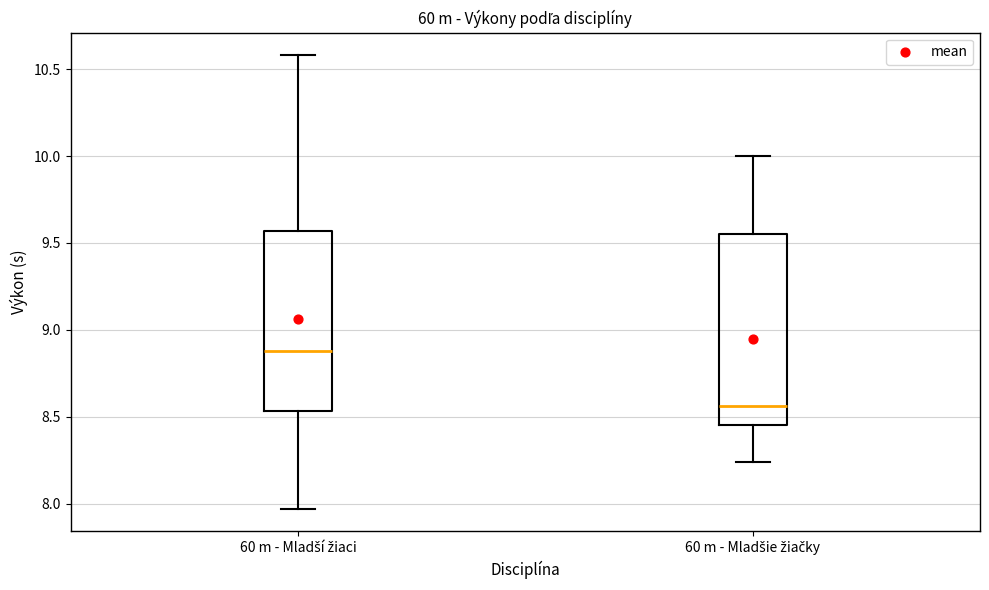

Reading left to right, read every box against the y-axis: the position of its median line, the range the box covers, and the ends of its whiskers. The values are not printed on the chart, so give them approximately, as read against the axis.

60 m - Mladší žiaci: median 8.90, box 8.55 to 9.55, whiskers 7.95 to 10.60
60 m - Mladšie žiačky: median 8.55, box 8.45 to 9.55, whiskers 8.25 to 10.00